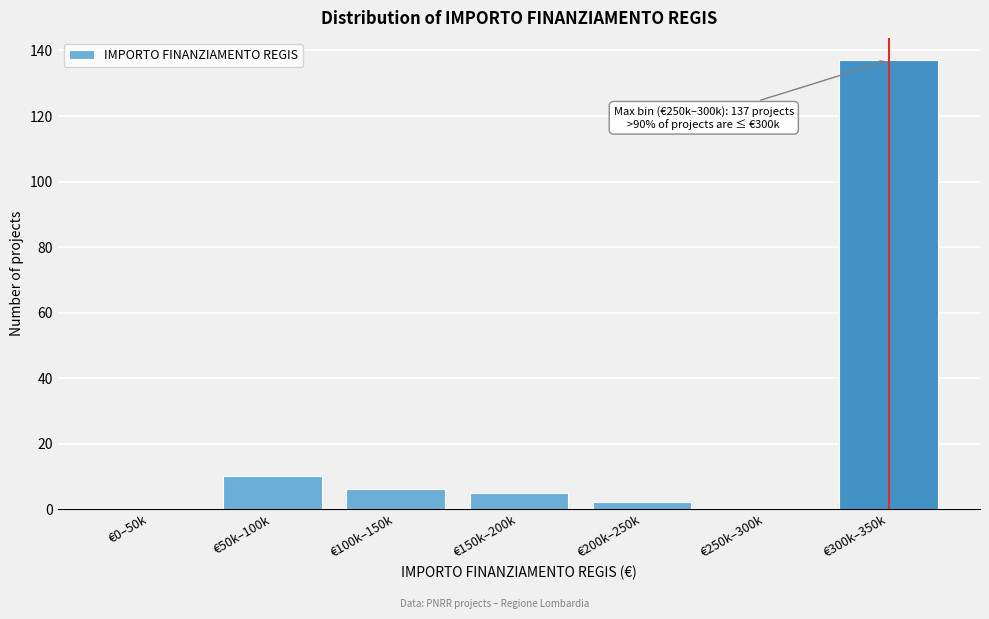

Reading left to right, extract all data points from this chart.

€0–50k=0	€50k–100k=10	€100k–150k=6	€150k–200k=5	€200k–250k=2	€250k–300k=0	€300k–350k=137